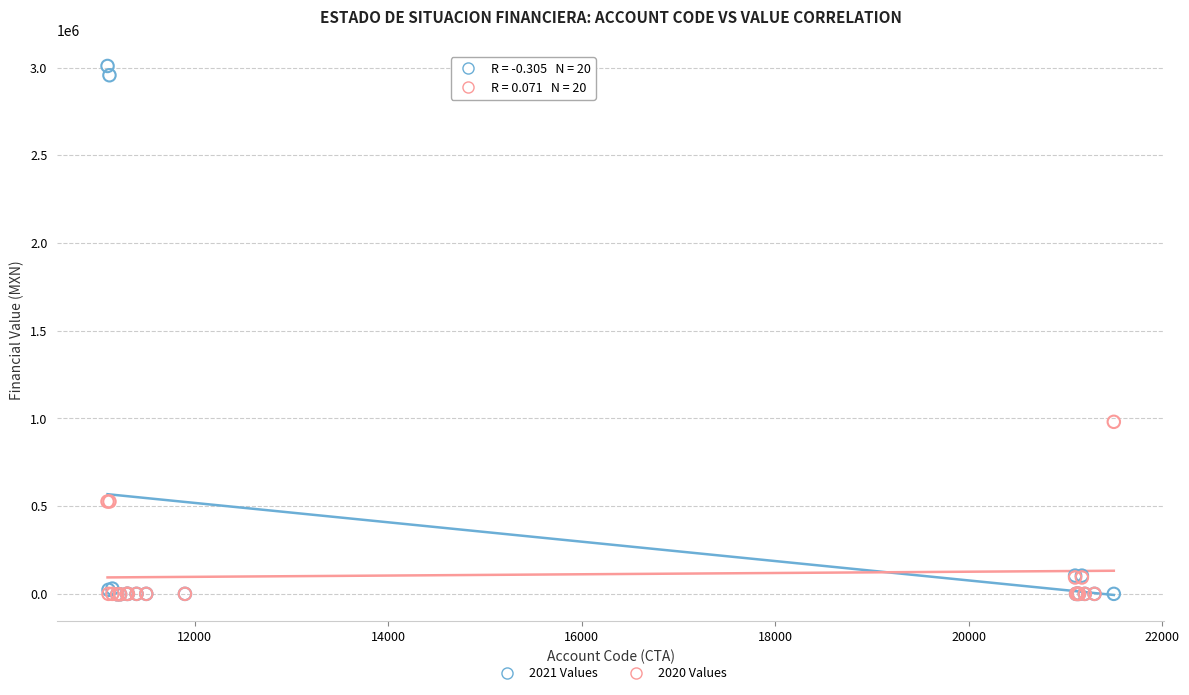

Across all series, what Y value is closest to 1503030?

980508.2